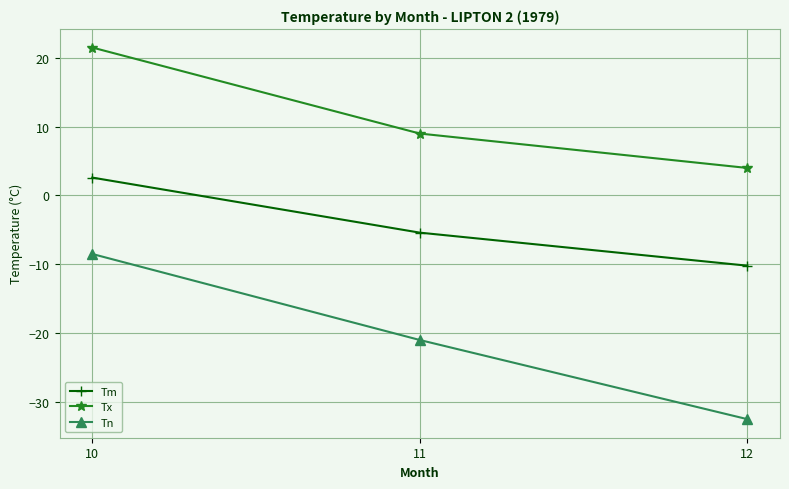

What is the value of the Tx point at the 3rd from the left?

4.0